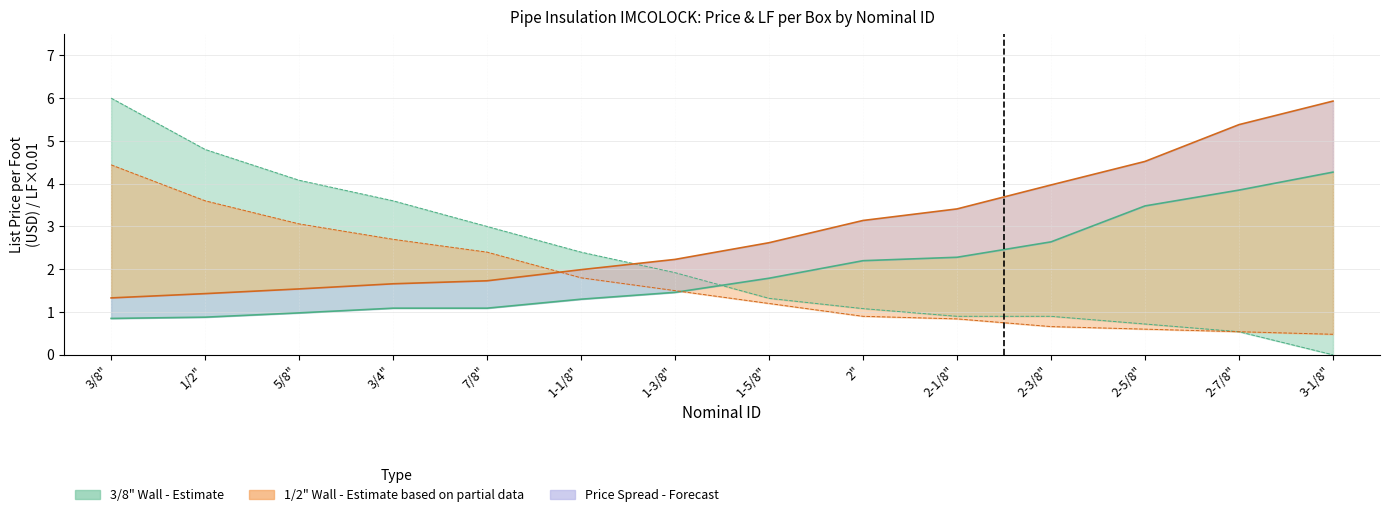

Does the chart display data point markers on the line(s)?

No